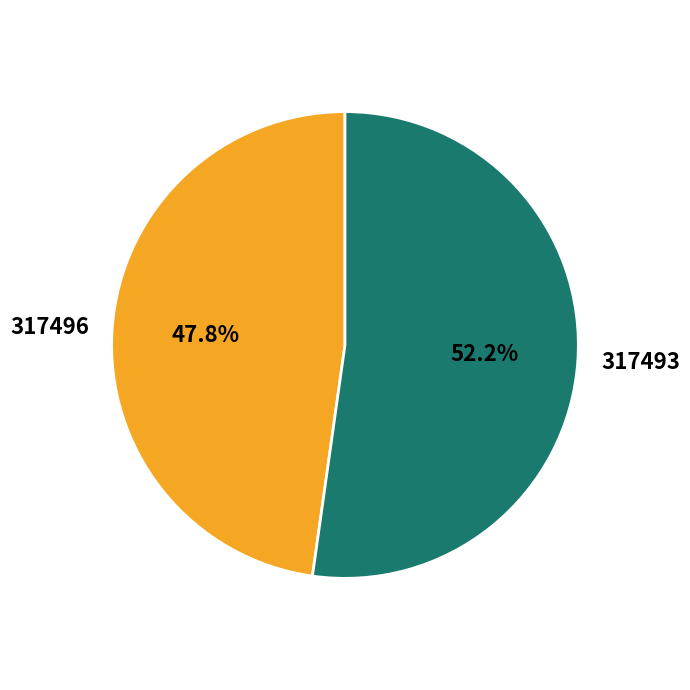

Combined, what portion of the pie is 317496 and 317493?

100.0%